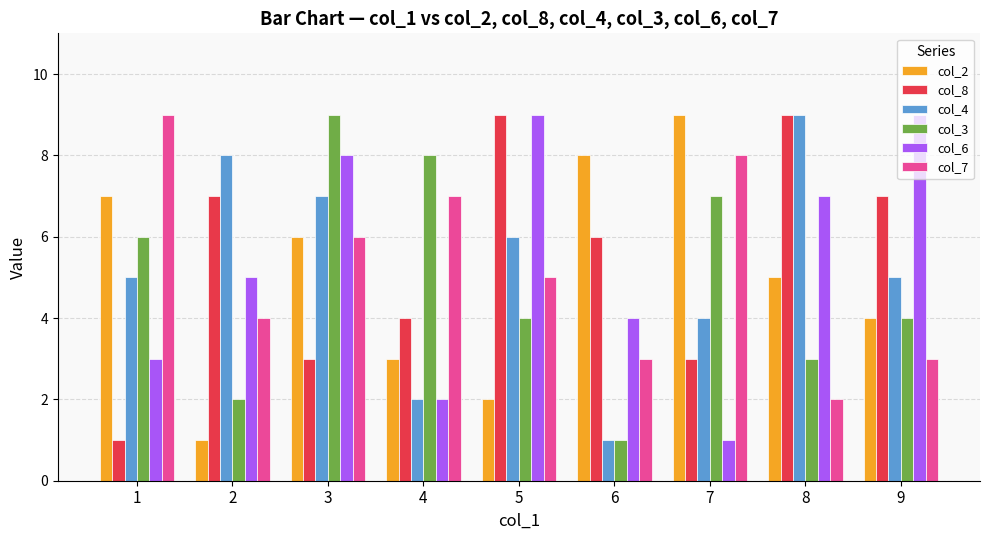

Is it true that col_2 equals 13 at 6?

False